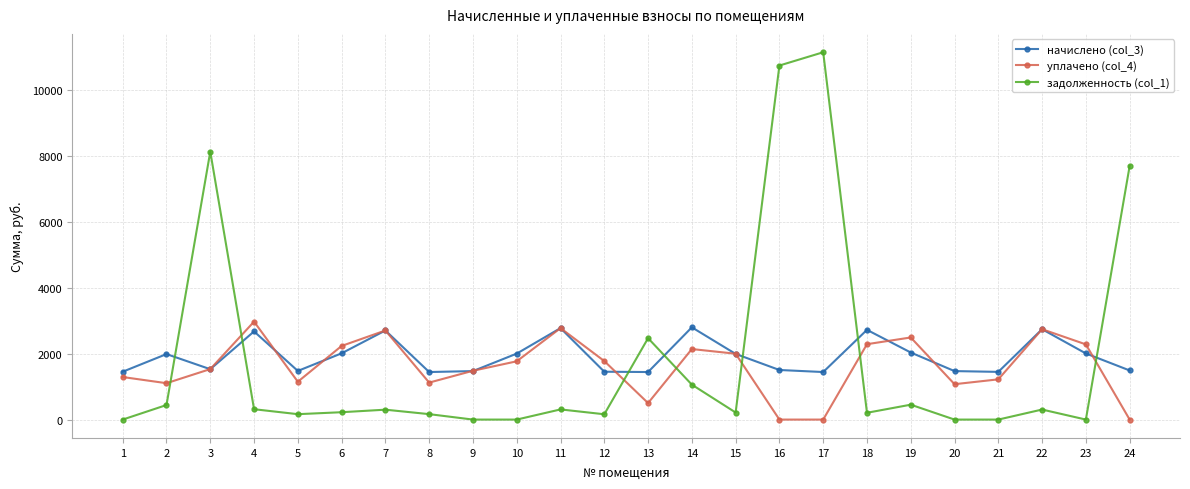

At which category does начислено (col_3) reach its first local peak?

2